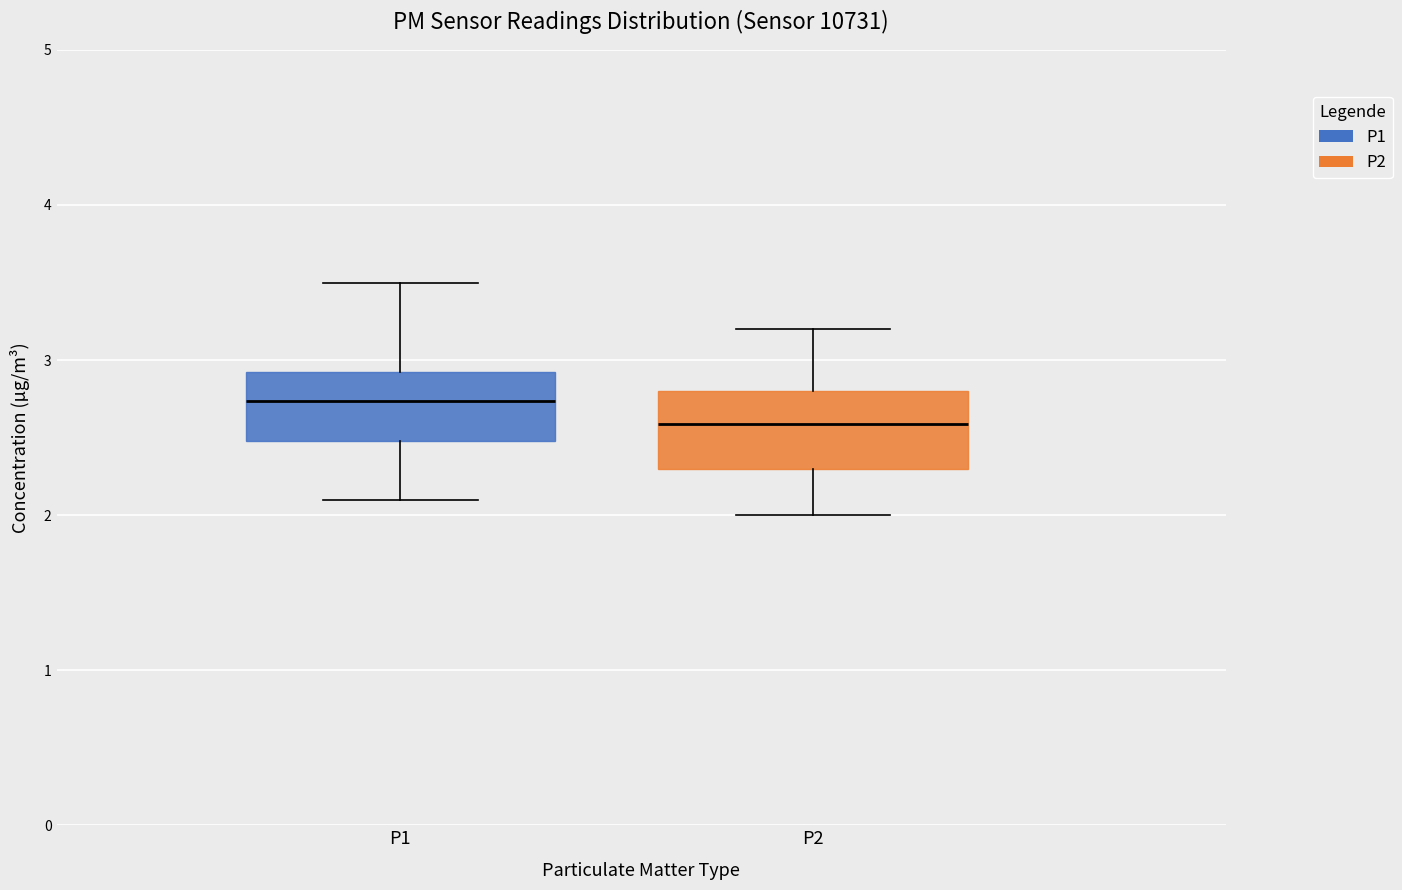

Where does the median line of the box for P2 sit on the y-axis? The values are not printed on the chart, so give them approximately, as read against the axis.

2.6